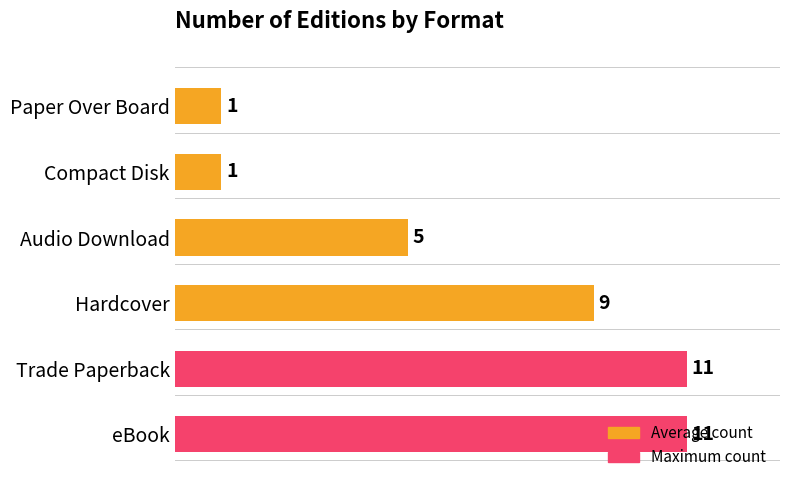

True or false: the data shows 1 at Compact Disk.

True